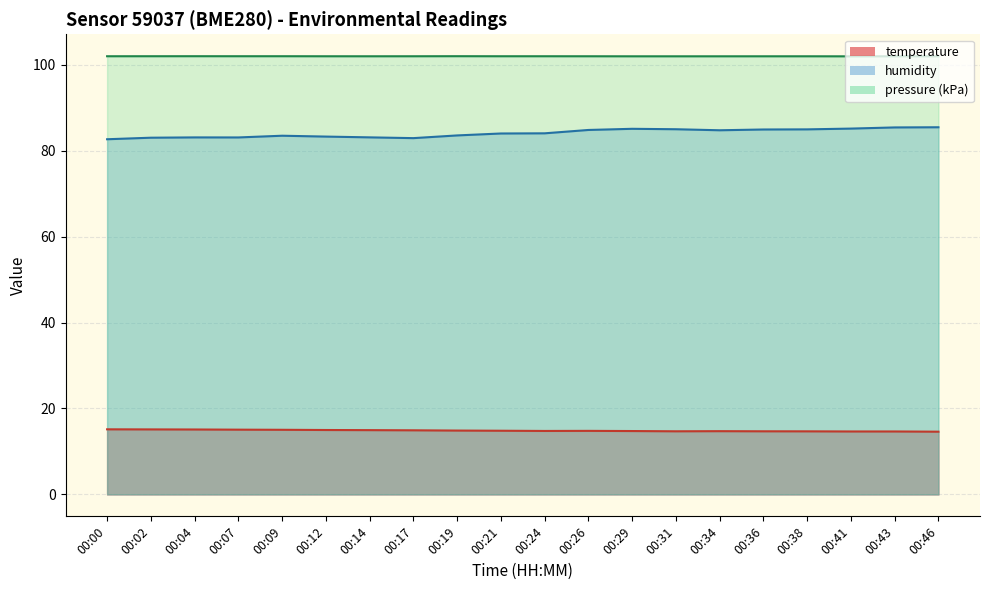

What is the difference between the maximum and minimum values in the humidity series?

2.8